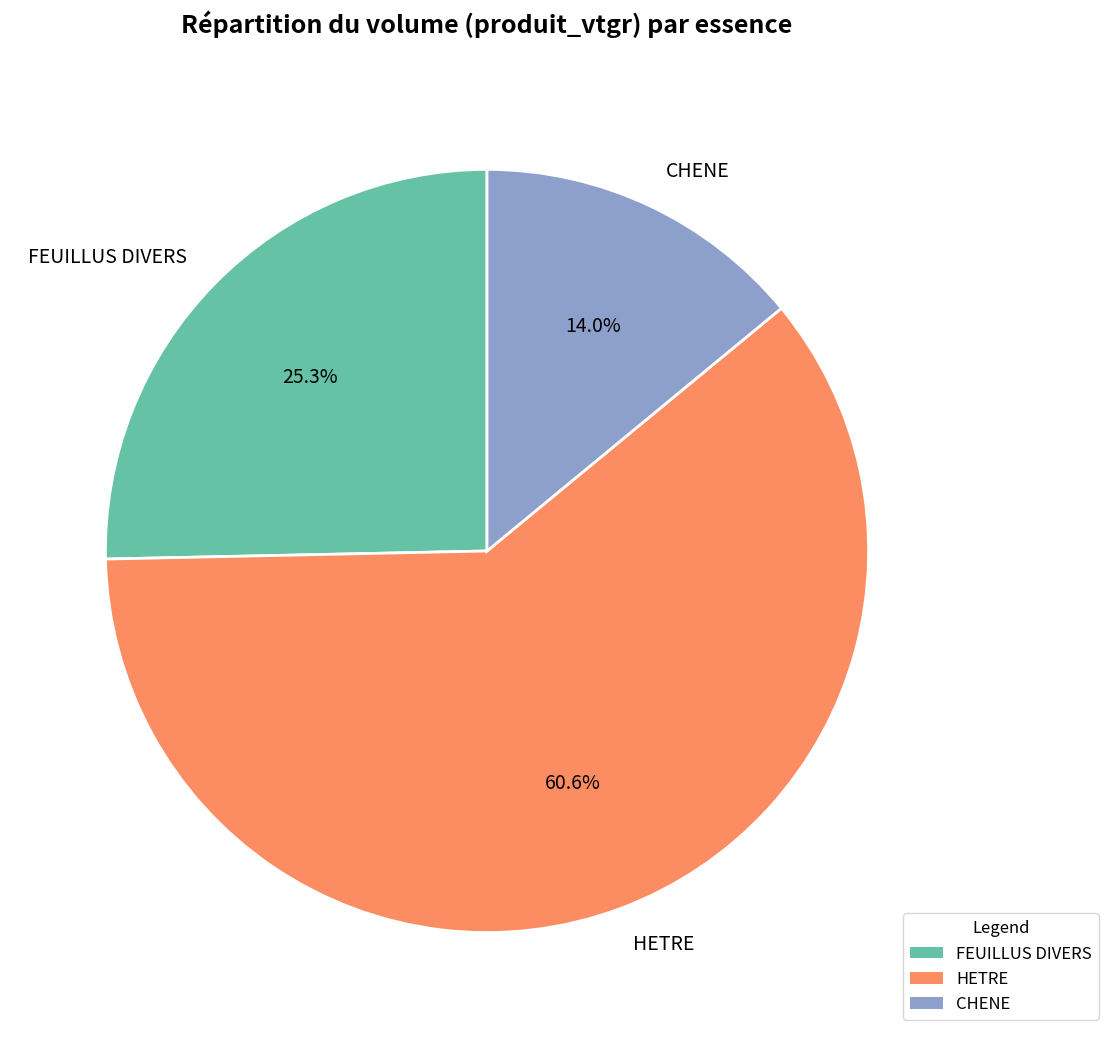

What is the majority slice?

HETRE